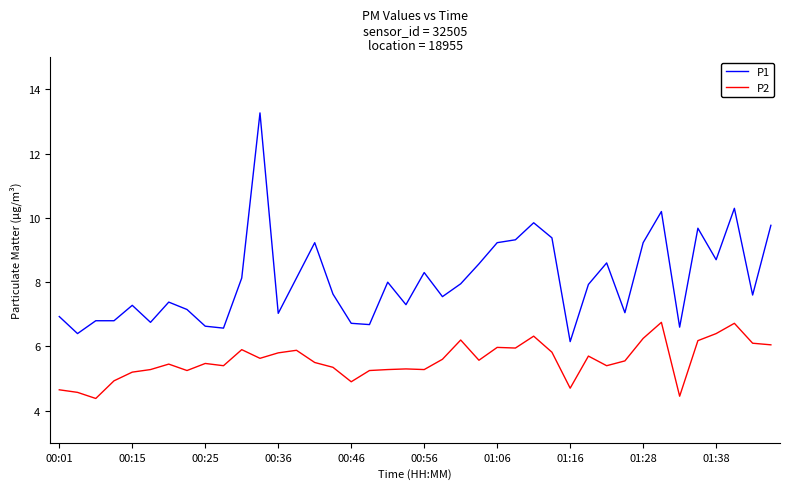

Which series has the largest range (max minus min)?

P1